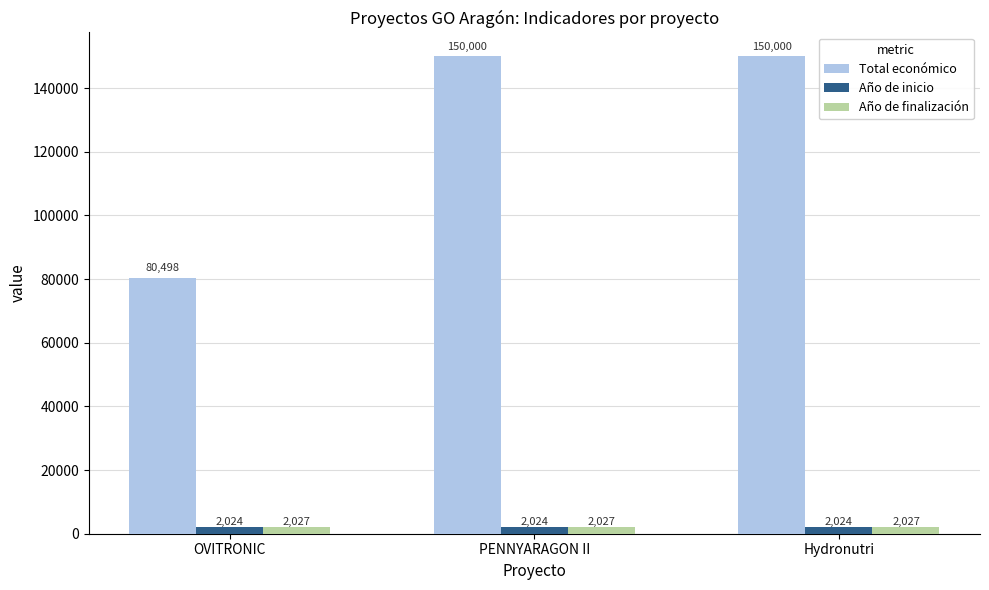

Rank the series at PENNYARAGON II from highest to lowest value.

Total económico, Año de finalización, Año de inicio